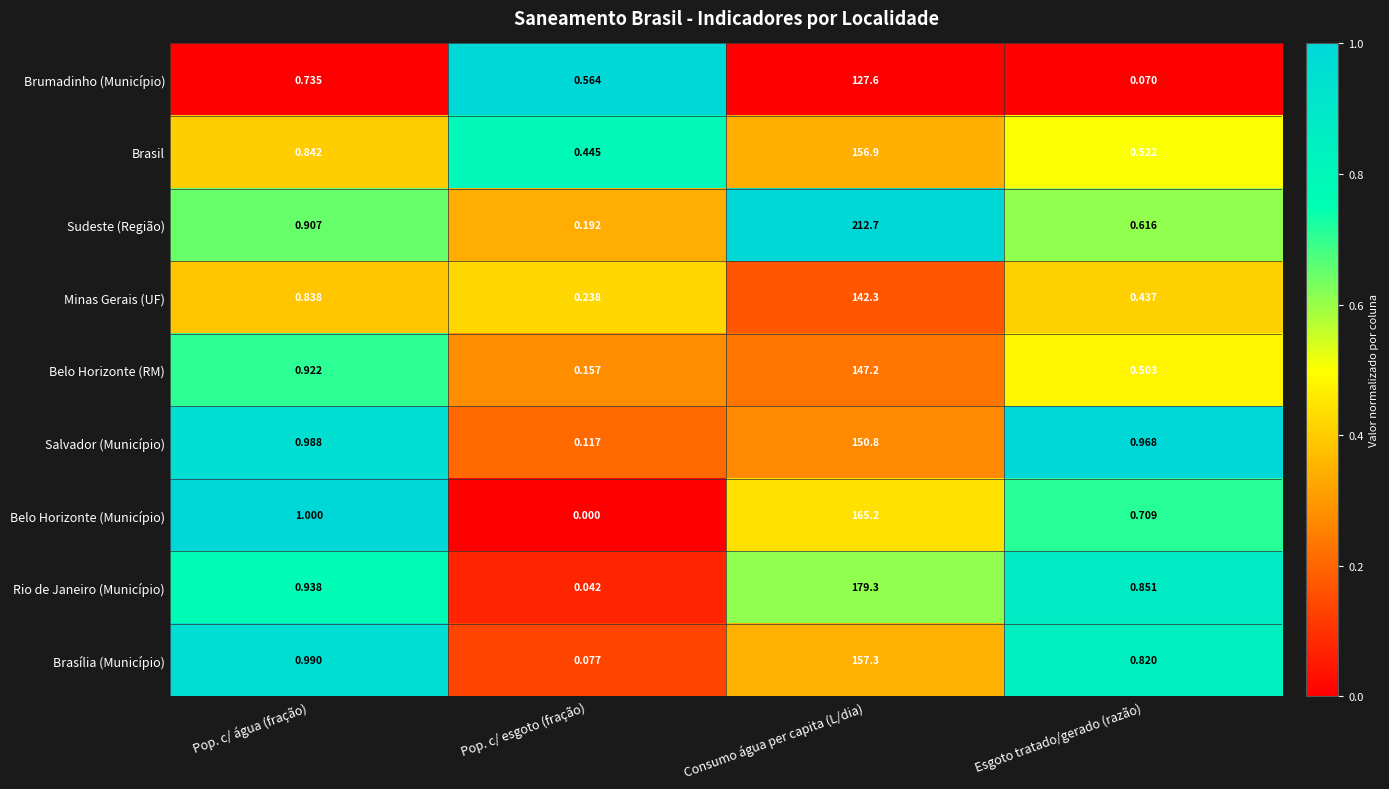

Rank the series at Consumo água per capita (L/dia) from lowest to highest value.

Brumadinho (Município), Minas Gerais (UF), Belo Horizonte (RM), Salvador (Município), Brasil, Brasília (Município), Belo Horizonte (Município), Rio de Janeiro (Município), Sudeste (Região)